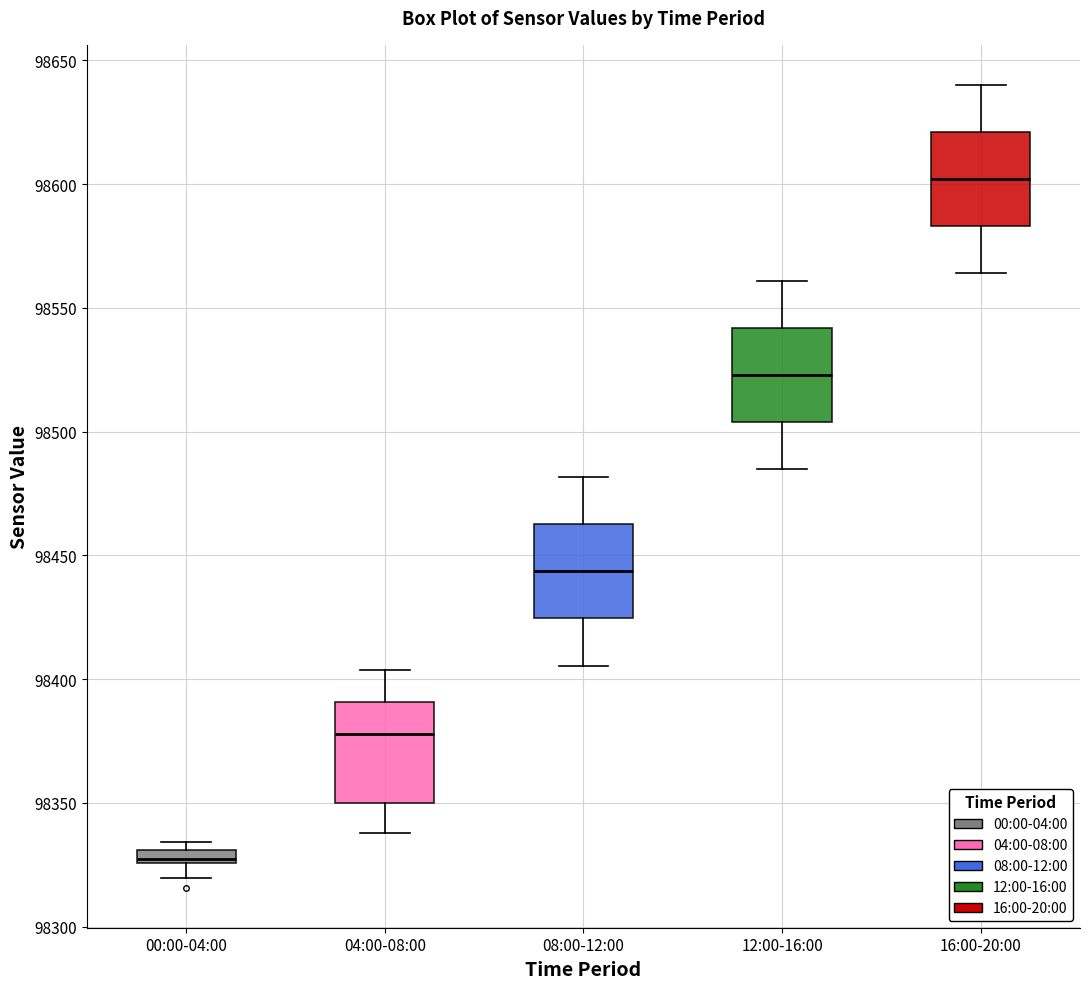

Which box has the lowest median line?

00:00-04:00